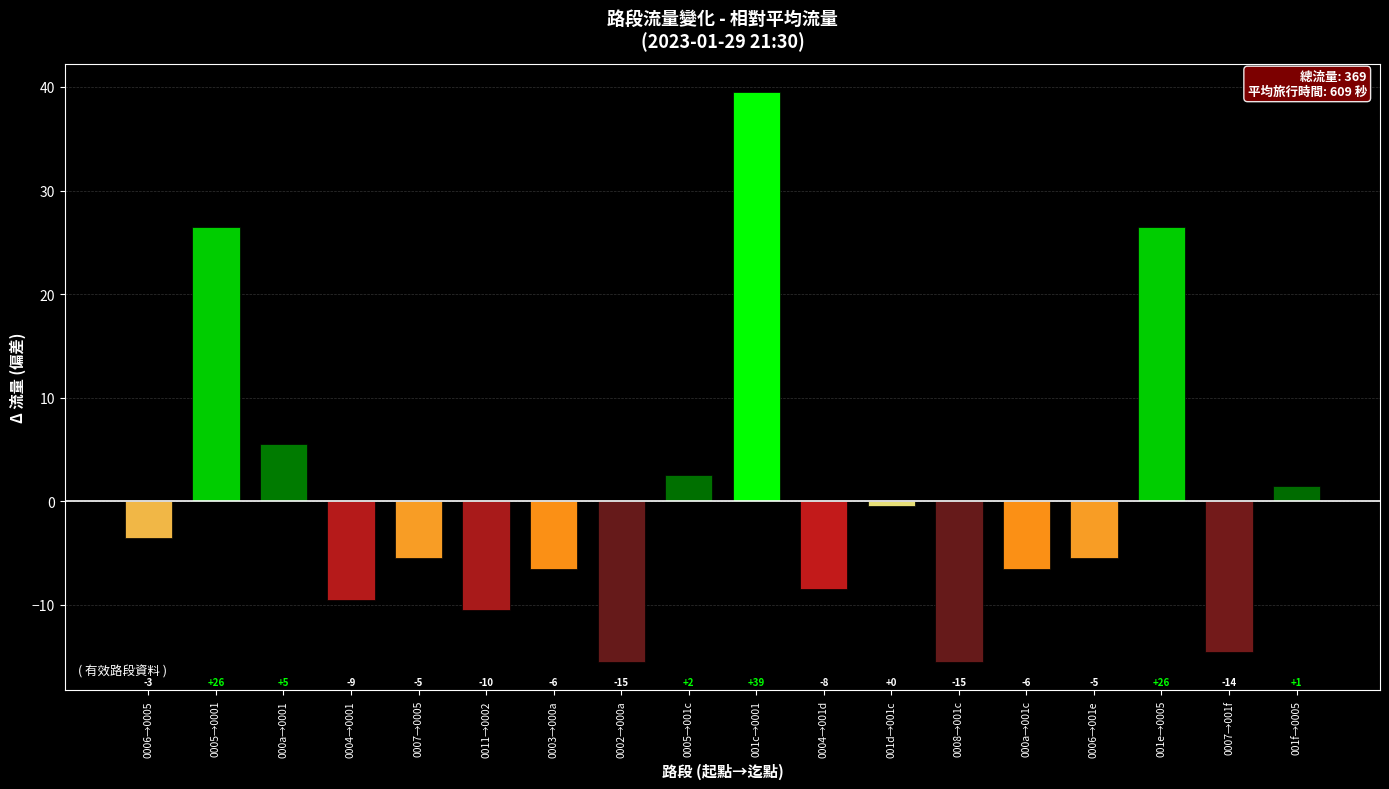

What is the label of the 14th bar from the right?

0007→0005